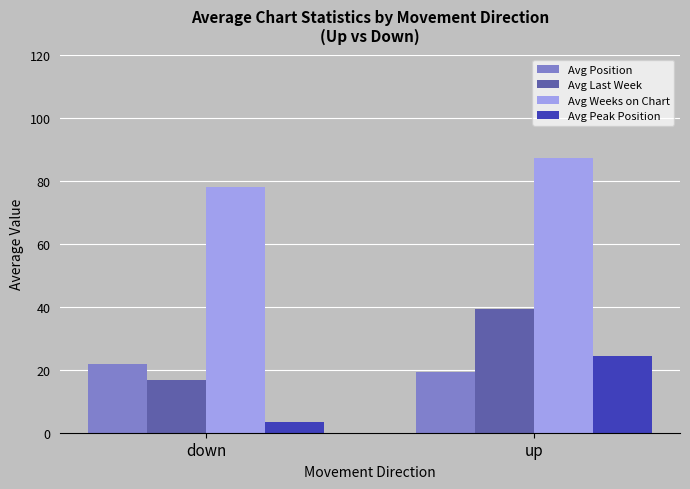

How many values in the Avg Last Week series are below 39?

1